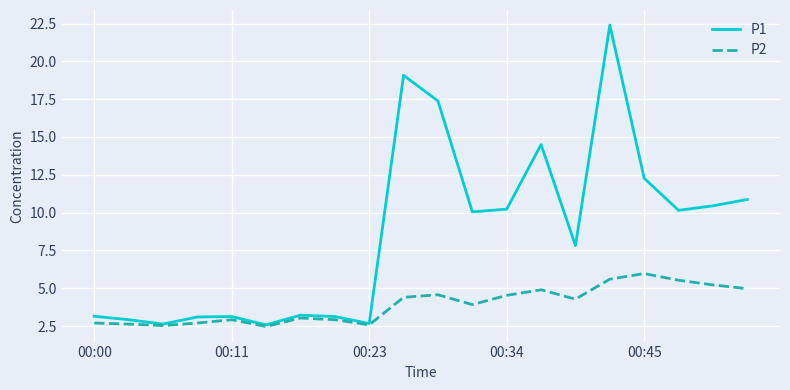

How many categories are shown in the chart?

20